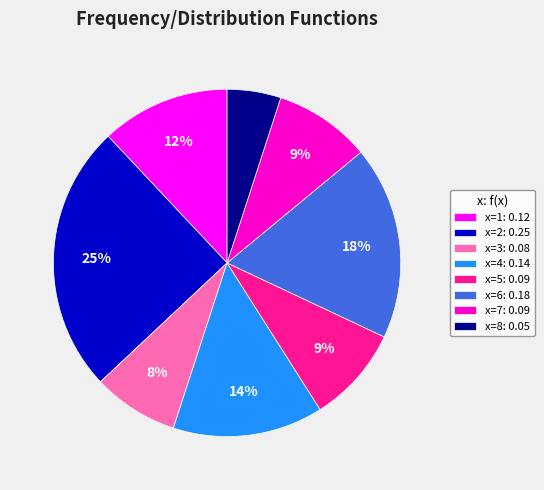

Do x=3: 0.08 and x=2: 0.25 together represent more than half of the pie?

No